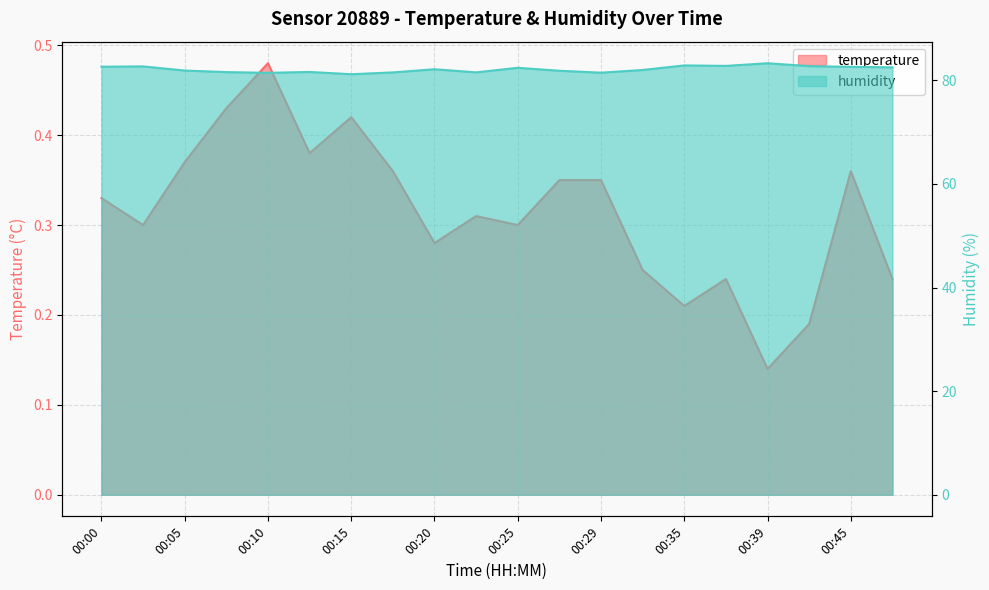

At which category does humidity reach its first local peak?

00:03